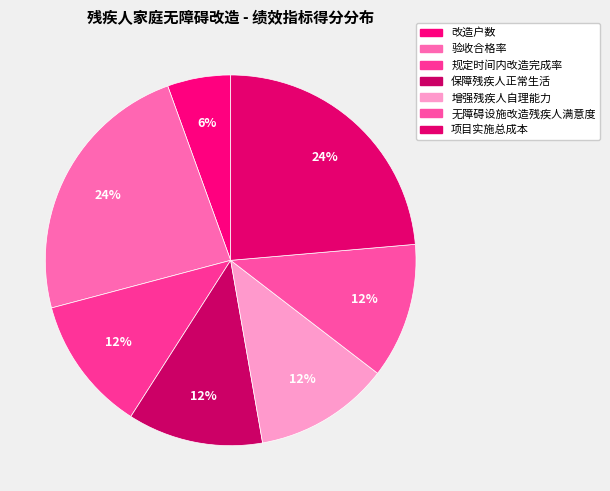

What percentage is the 无障碍设施改造残疾人满意度 slice, to the nearest percent?

12%